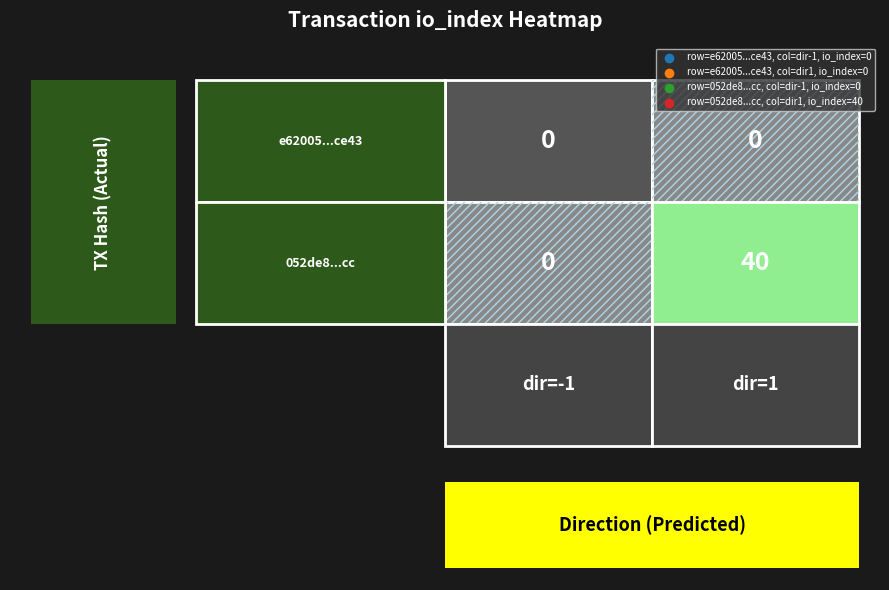

Rank the series at 0 from highest to lowest value.

052de8fe44d561fabf46b7f46b7e77bbf80d4cc, e62005d5ea896df8b64ef17a0c99aec1666ce43